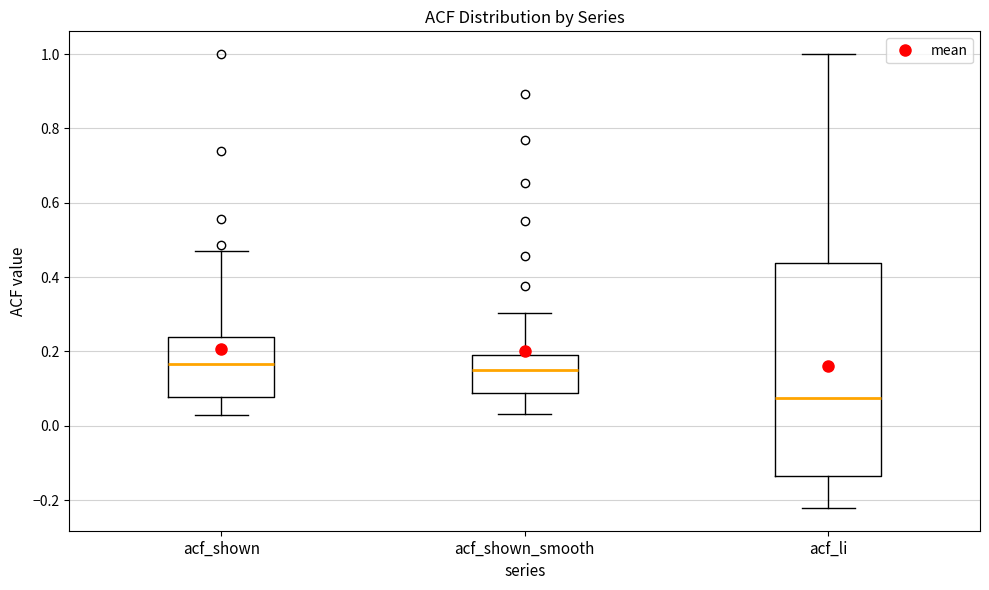

Reading left to right, read every box against the y-axis: the position of its median line, the range the box covers, and the ends of its whiskers. The values are not printed on the chart, so give them approximately, as read against the axis.

acf_shown: median 0.16, box 0.08 to 0.24, whiskers 0.02 to 0.48
acf_shown_smooth: median 0.16, box 0.08 to 0.20, whiskers 0.04 to 0.30
acf_li: median 0.08, box -0.14 to 0.44, whiskers -0.22 to 1.00